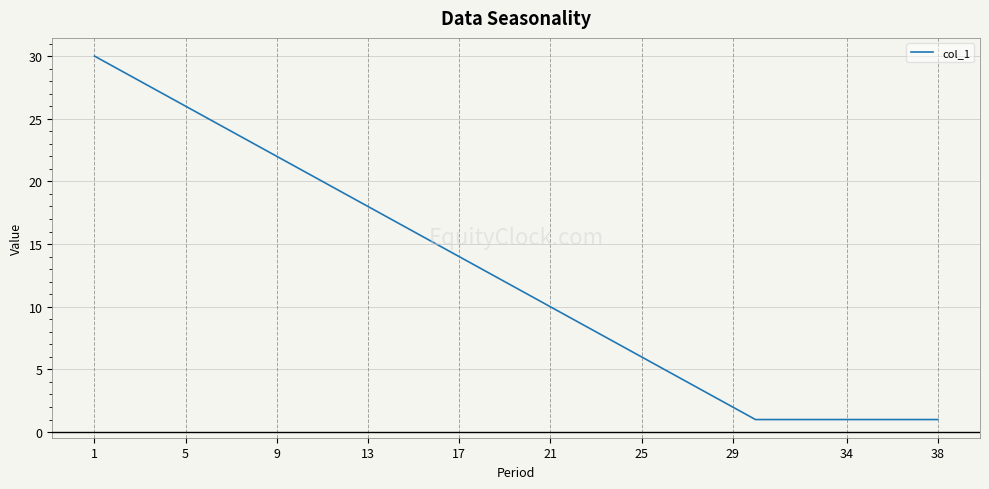

Count the number of data series in this chart.

1